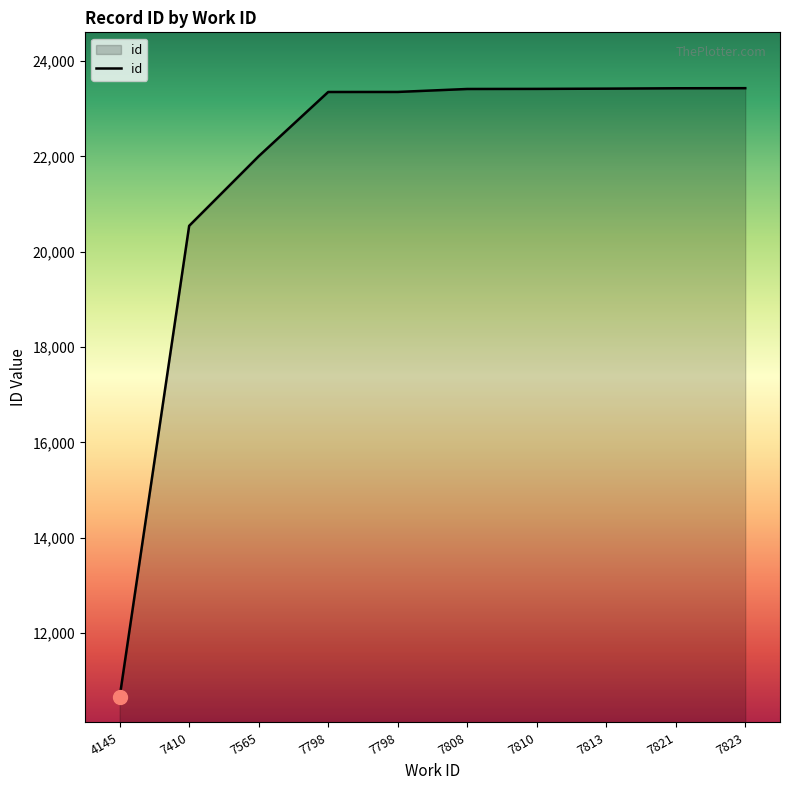

Does the chart display data point markers on the line(s)?

No